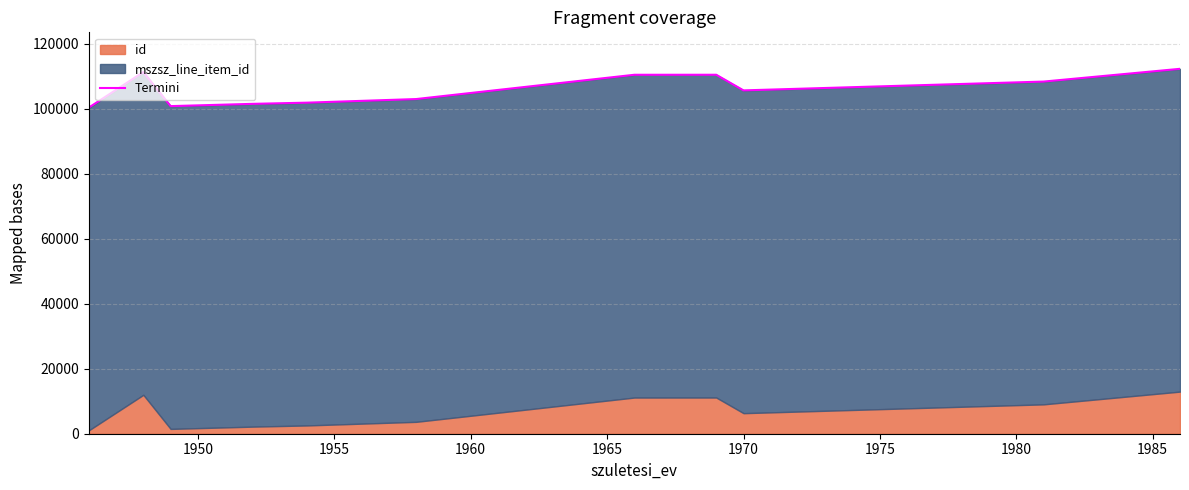

What is the difference between the maximum and minimum values?

11925